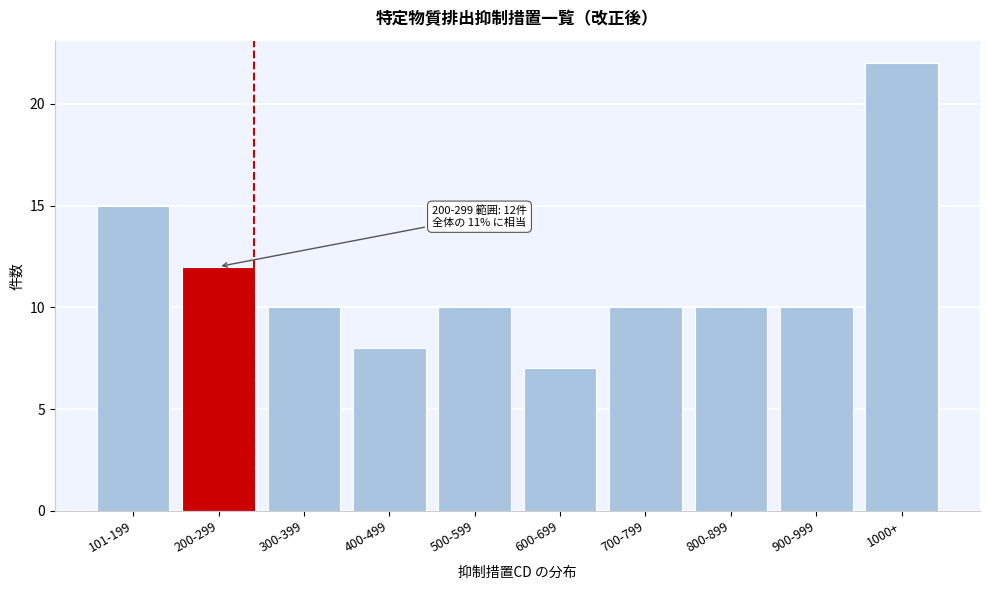

Reading right to left, list all the values displayed in this chart.

22	10	10	10	7	10	8	10	12	15